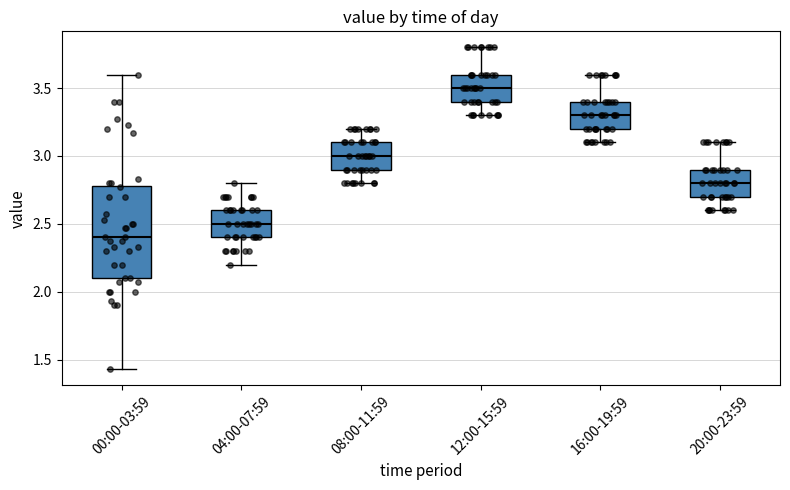

Comparing the boxes themselves (not the whiskers), which one is the tallest?

00:00-03:59